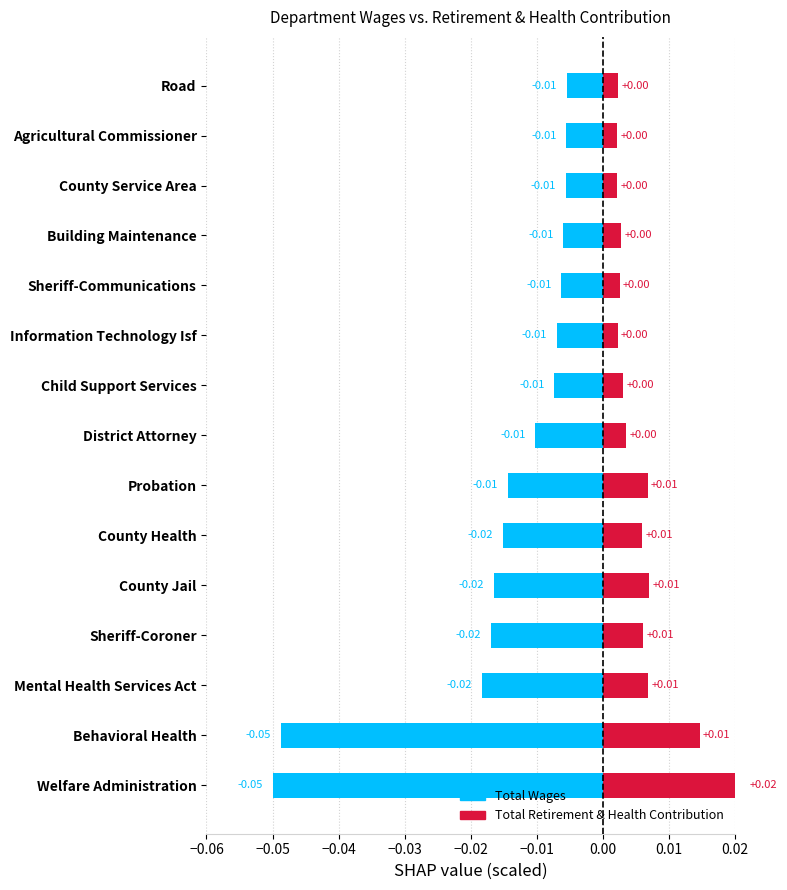

Which series has the largest range (max minus min)?

Total Wages